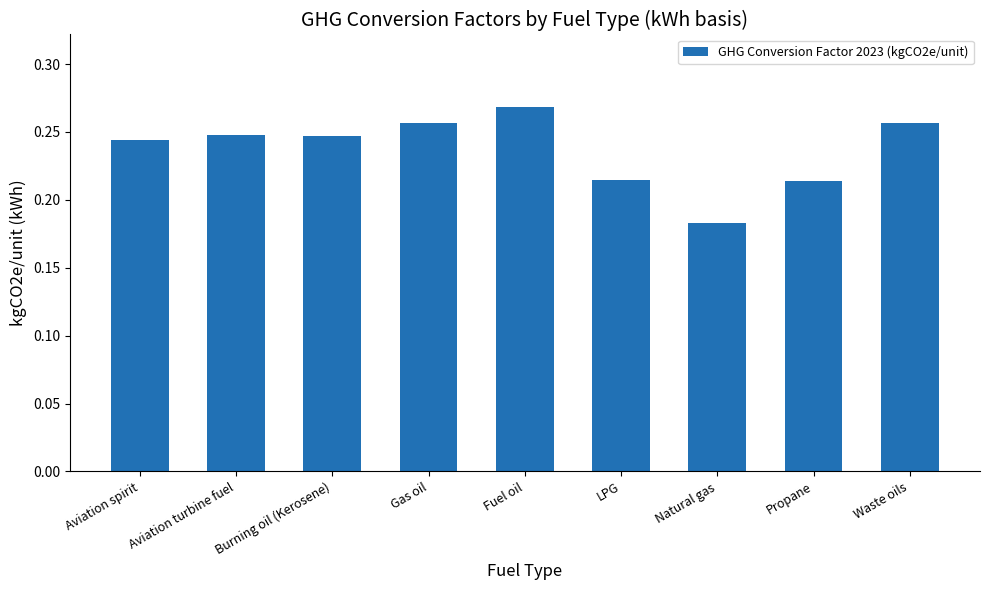

What is the label of the 9th bar from the left?

Waste oils